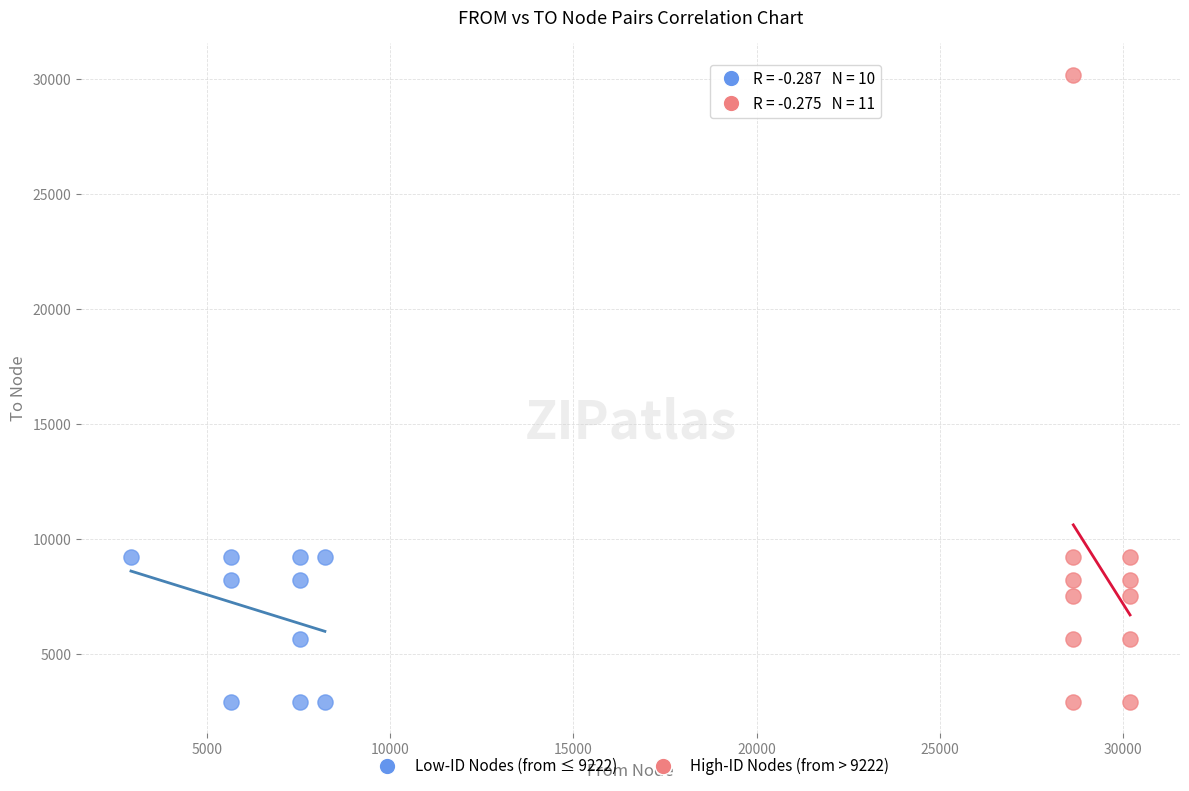

Which series reaches the maximum Y coordinate?

High-ID Nodes (from > 9222)